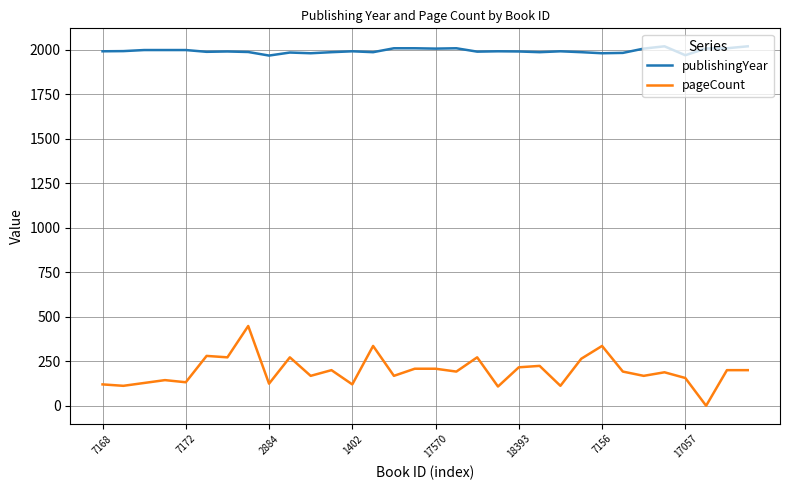

What is the difference between the maximum and minimum values in the pageCount series?

448